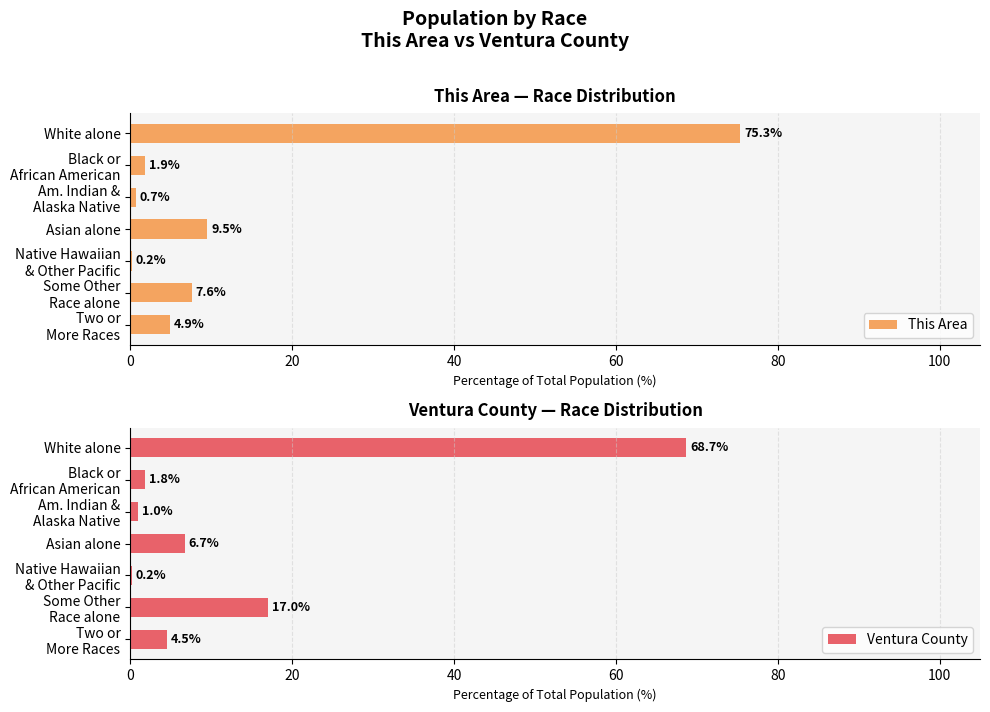

What is the average value of the Ventura County series?

14.3